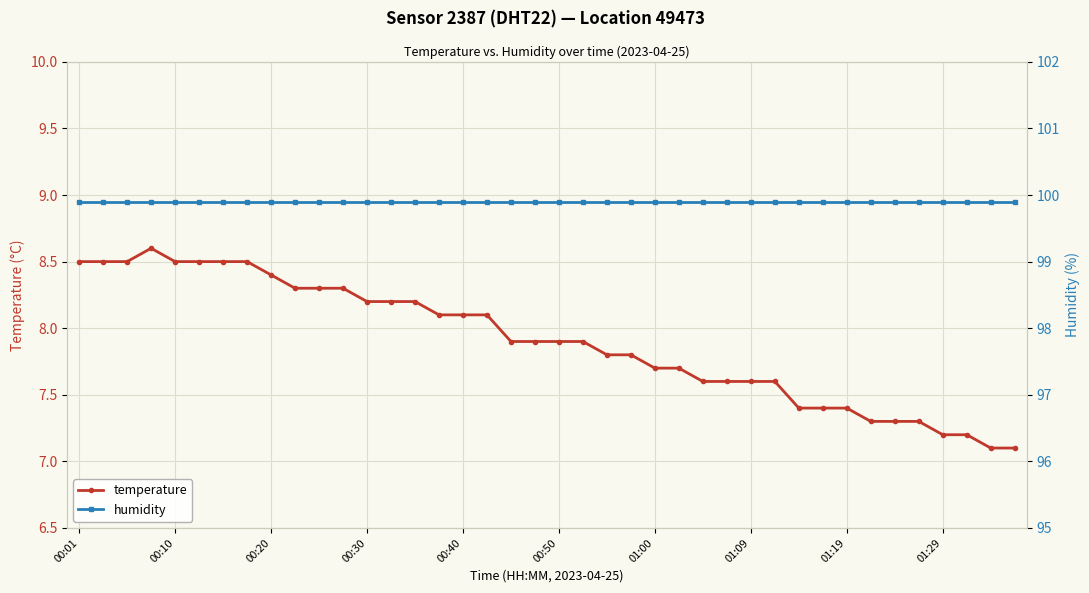

At which label is humidity closest to 99?

00:01